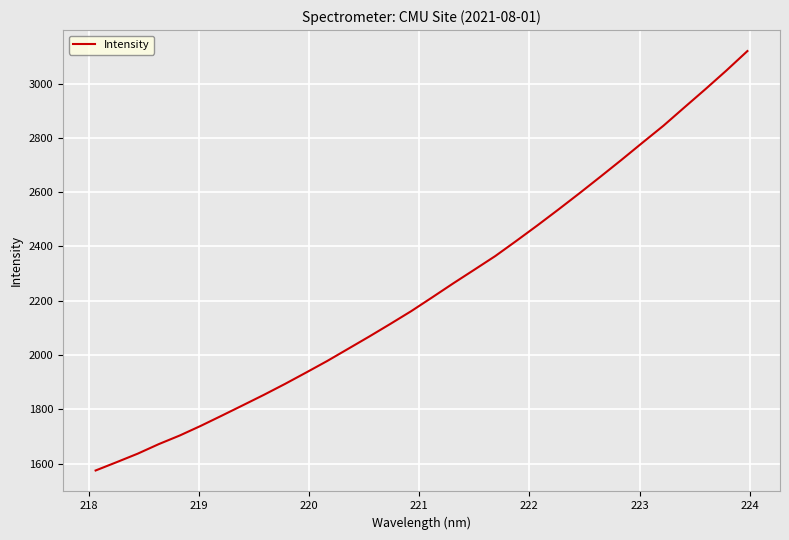

What is the maximum value shown in the chart?

3120.1